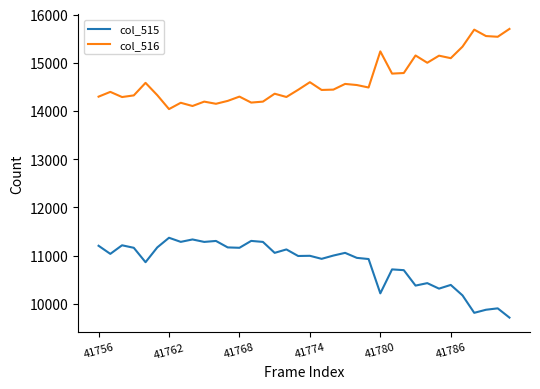

What is the average value of the col_516 series?

14635